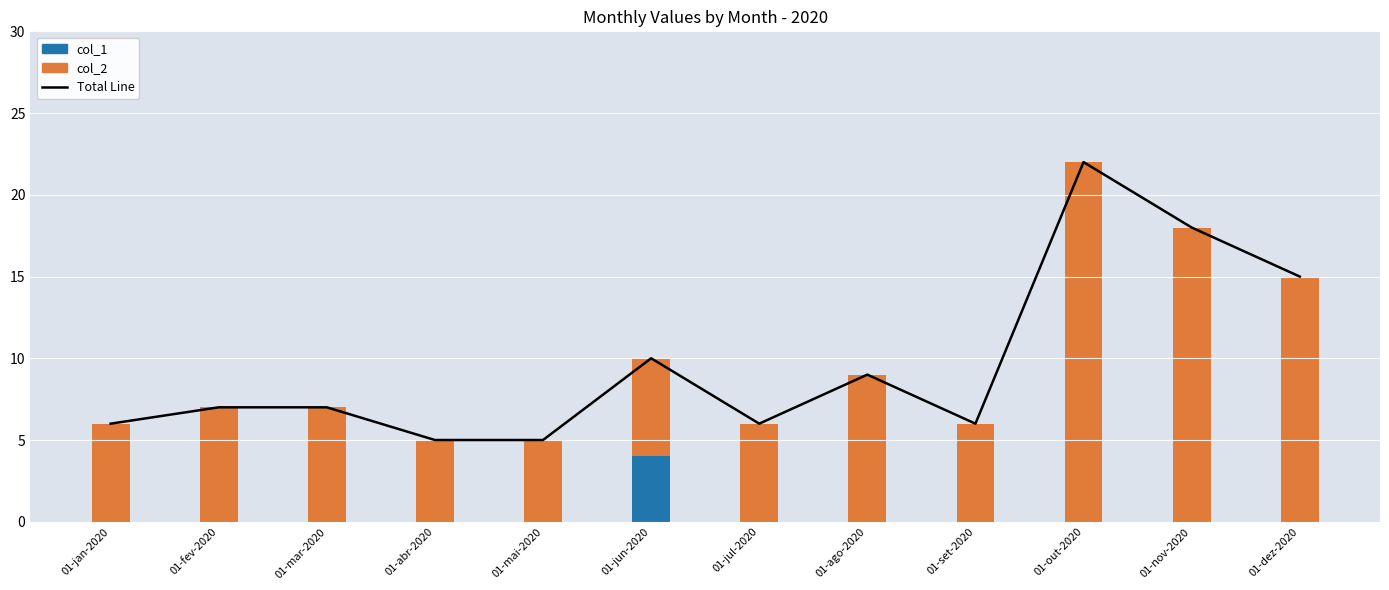

What is the difference between the maximum and minimum values in the Total Line series?

17